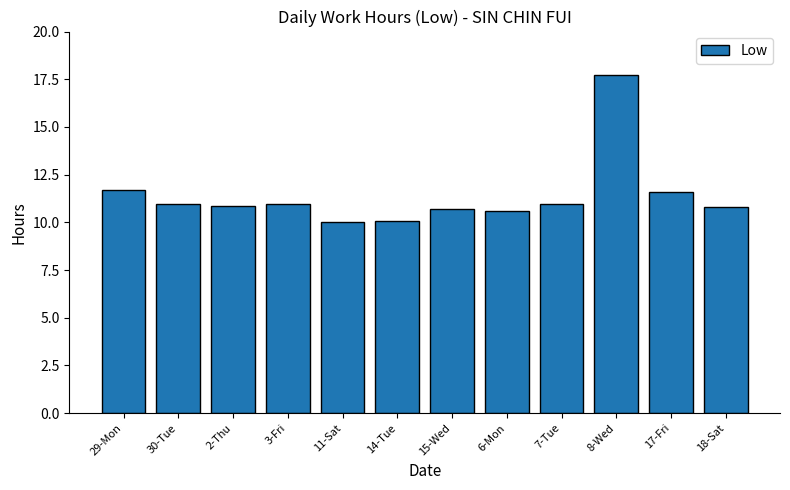

What is the approximate value at 15-Wed?

10.7